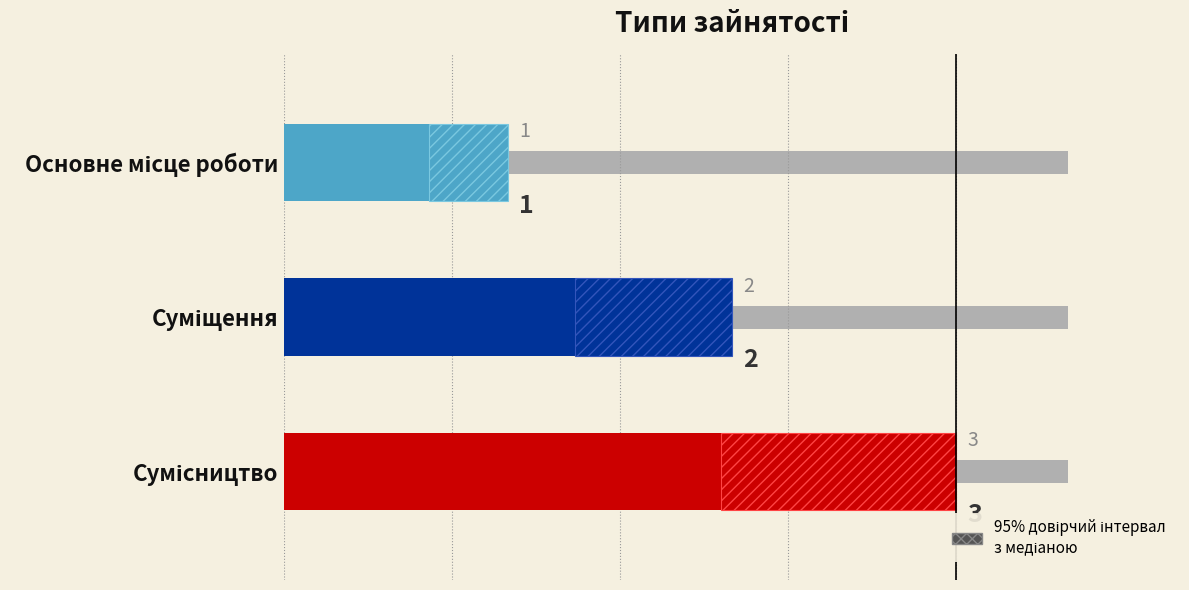

Between Основне місце роботи and Сумісництво, which is larger?

Сумісництво